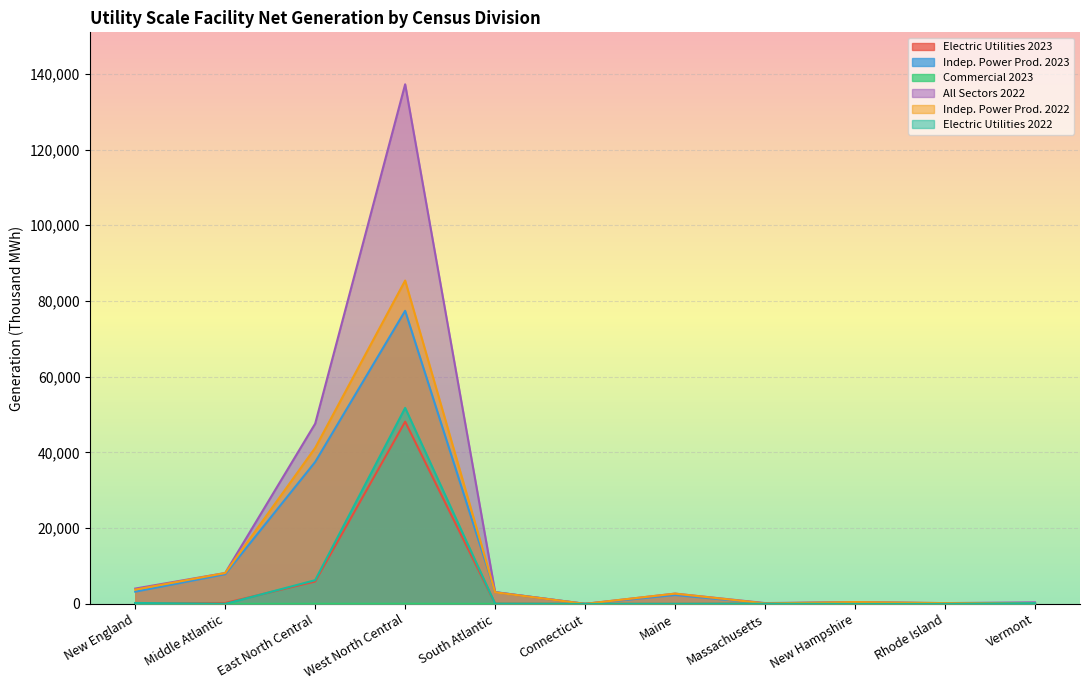

Does the chart display data point markers on the line(s)?

No